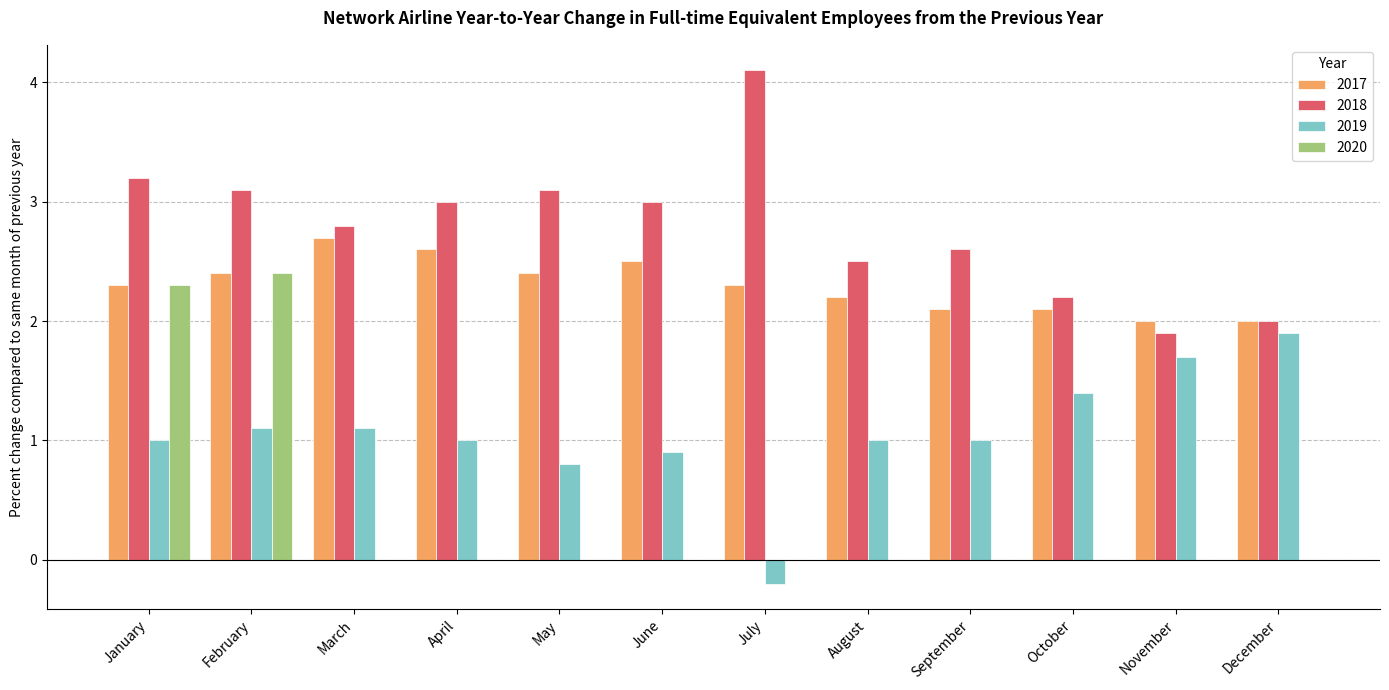

Are the bars horizontal?

No